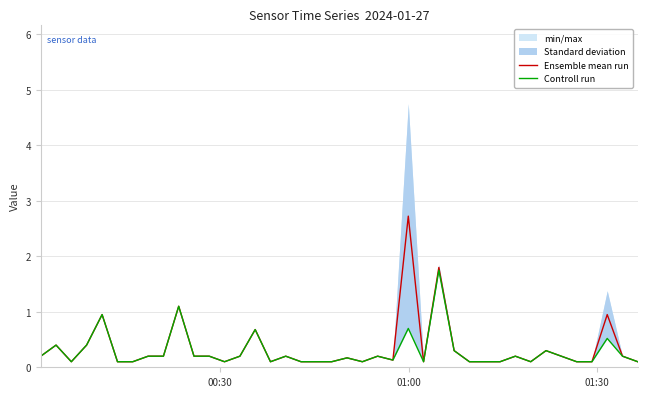

Which series has the largest total across all categories?

Ensemble mean run